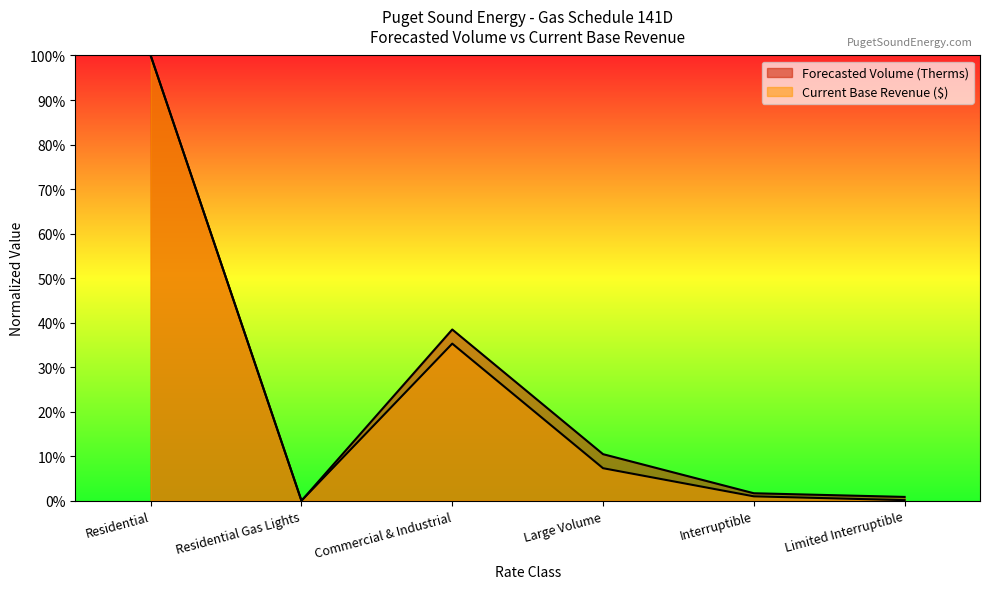

At which label does Forecasted Volume (Therms) reach its minimum?

Residential Gas Lights